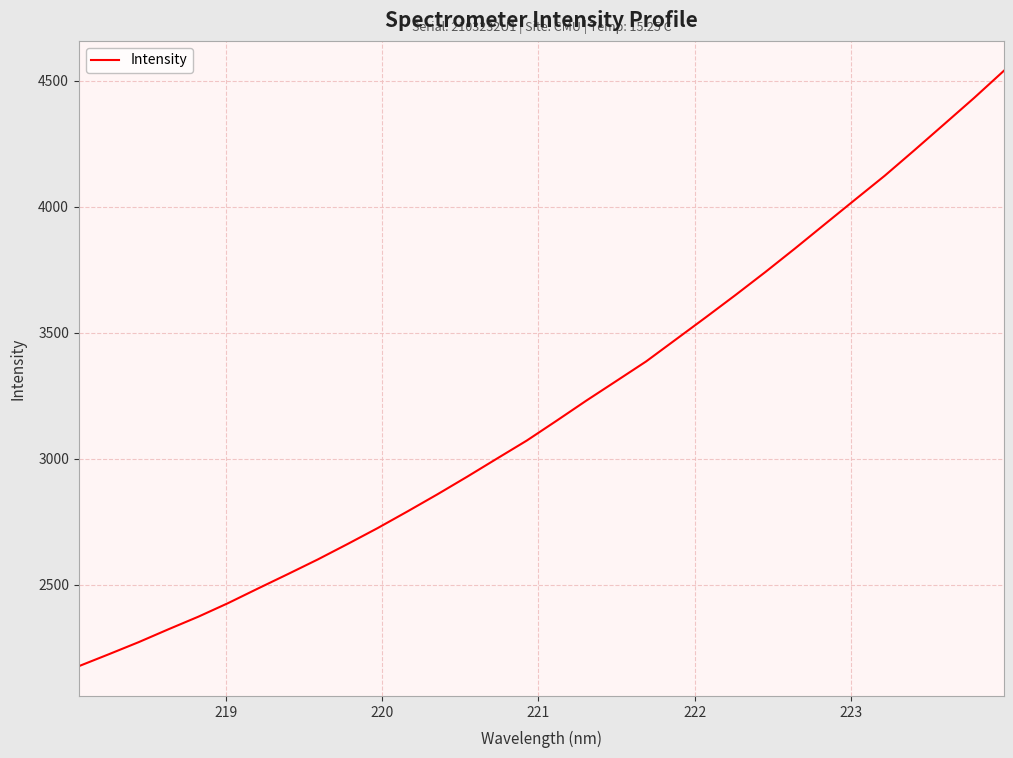

What is the difference between the maximum and minimum values?

2363.4